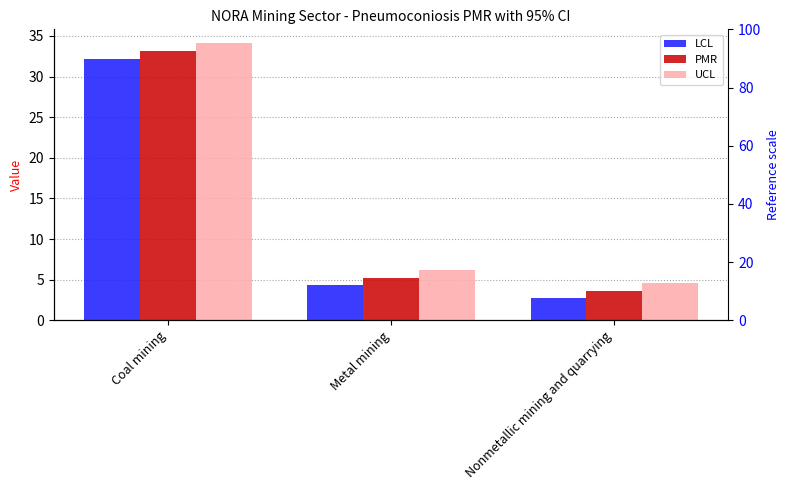

What are all the series names shown in the legend?

LCL, PMR, UCL